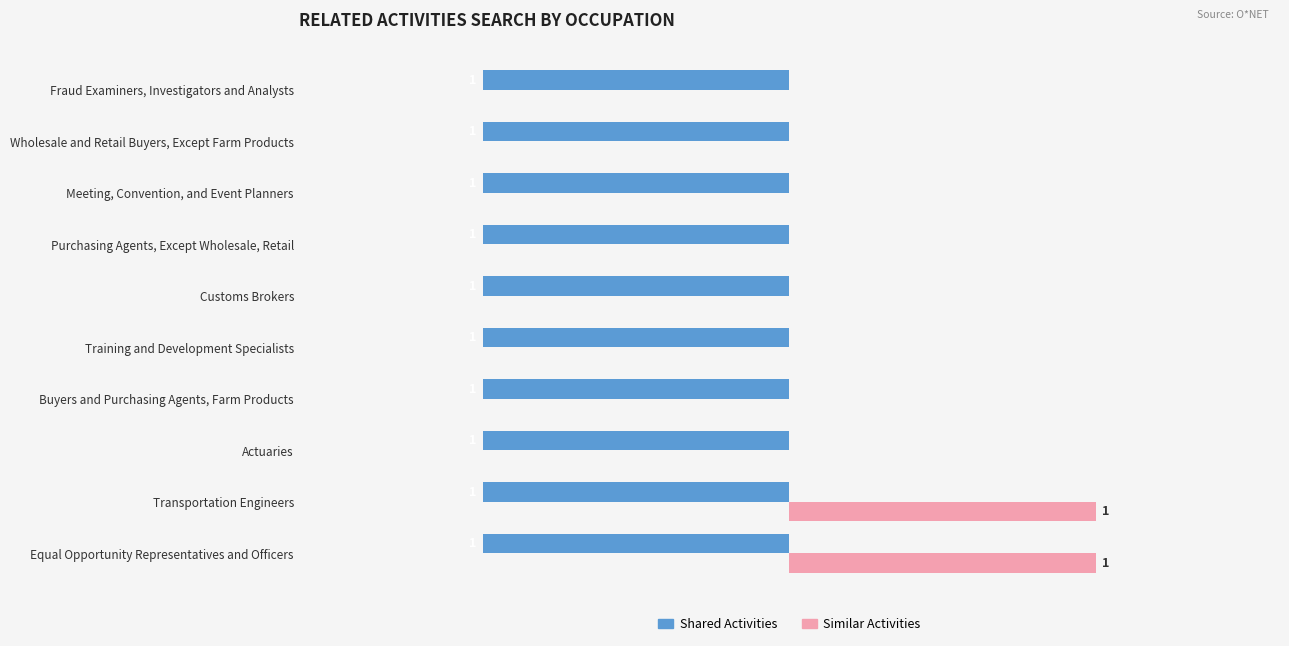

Where is Shared Activities nearest to the value -1?

Equal Opportunity Representatives and Officers